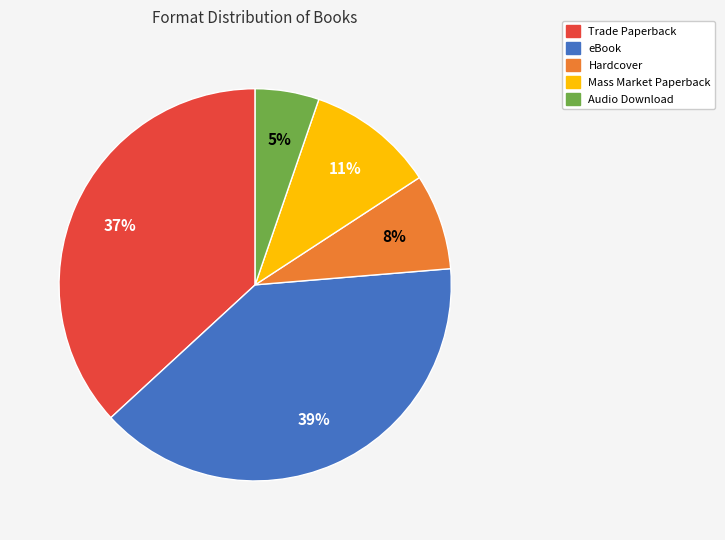

Is there a majority slice in this chart?

No